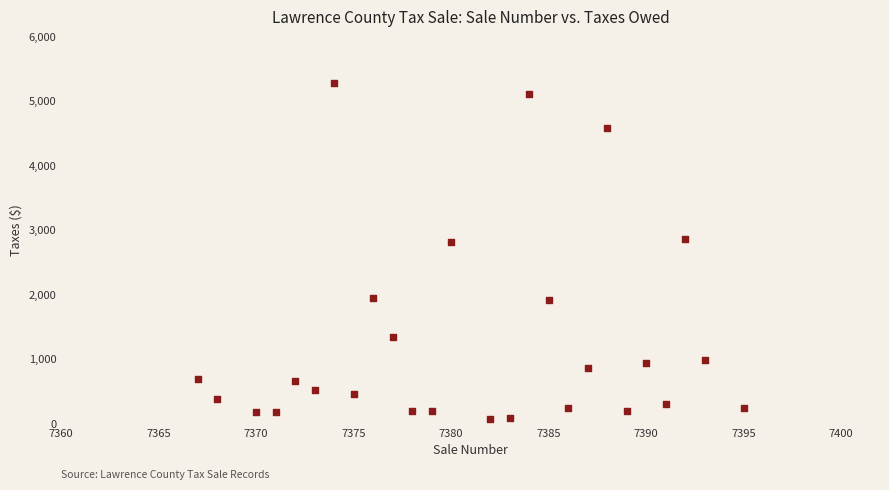

What is the range of X values (max minus min)?

28.0